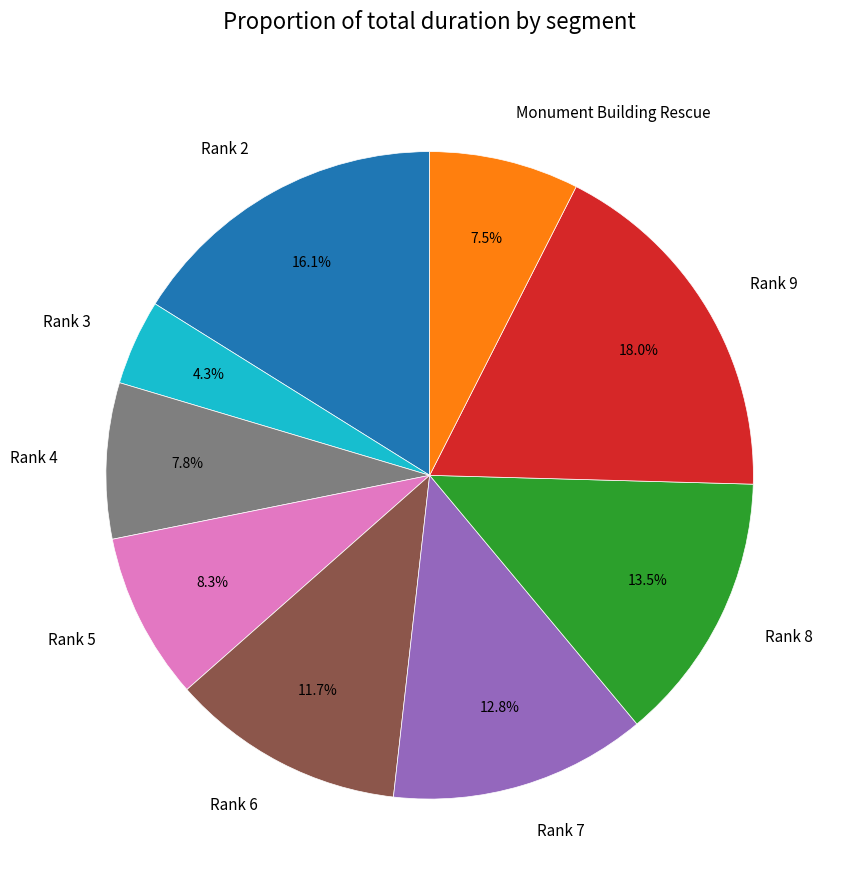

What is the smallest slice in the pie chart?

Rank 3